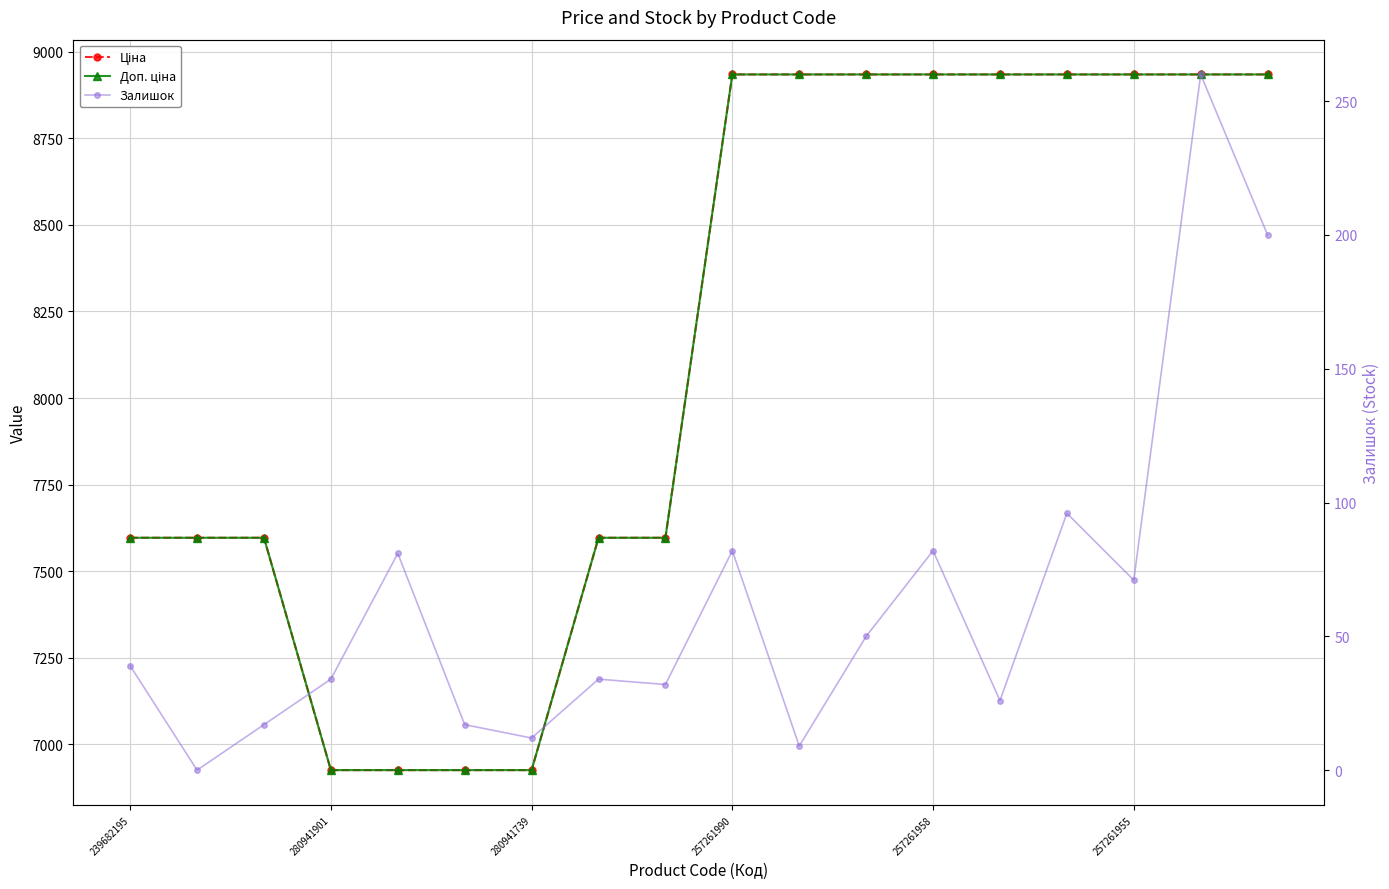

Reading left to right, what are all the values shown in this chart?

Ціна: 7596.5	7596.5	7596.5	6925.7	6925.7	6925.7	6925.7	7596.5	7596.5	8934.1	8934.1	8934.1	8934.1	8934.1	8934.1	8934.1	8934.1	8934.1
Доп. ціна: 7596.5	7596.5	7596.5	6925.7	6925.7	6925.7	6925.7	7596.5	7596.5	8934.1	8934.1	8934.1	8934.1	8934.1	8934.1	8934.1	8934.1	8934.1
Залишок: 39.0	0.0	17.0	34.0	81.0	17.0	12.0	34.0	32.0	82.0	9.0	50.0	82.0	26.0	96.0	71.0	260.0	200.0